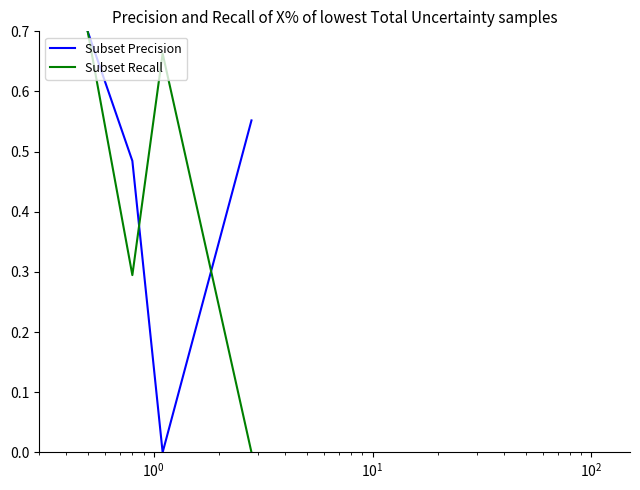

Which series has the largest total across all categories?

Subset Precision